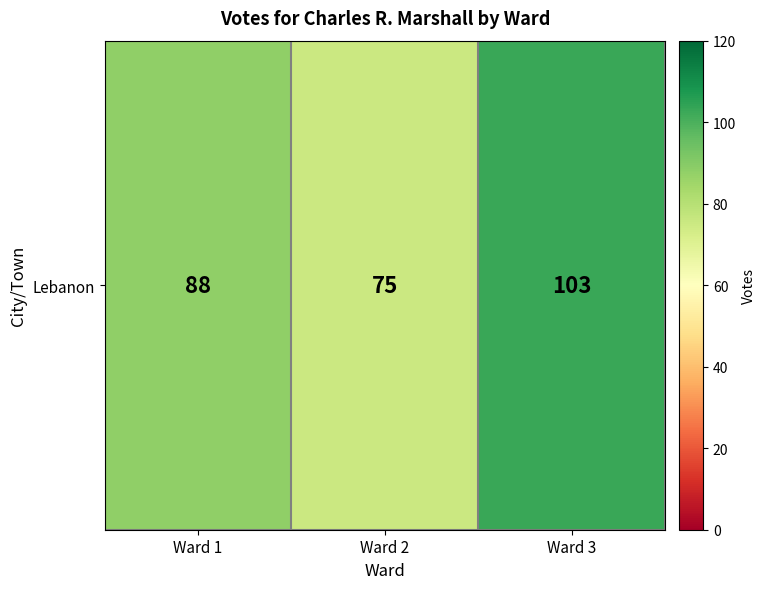

Which has a higher value, Ward 1 or Ward 2?

Ward 1